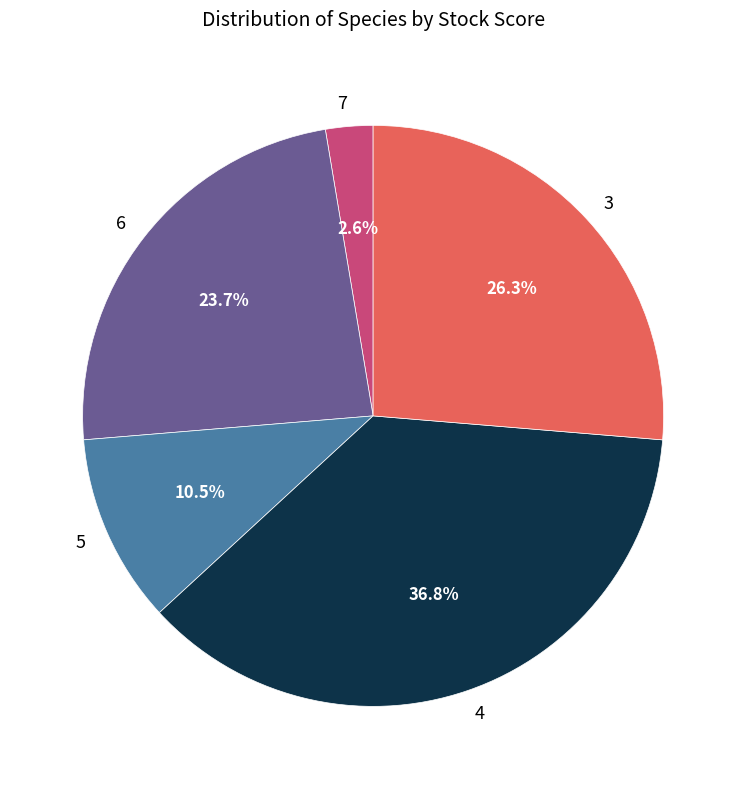

Which has a higher value, 5 or 3?

3